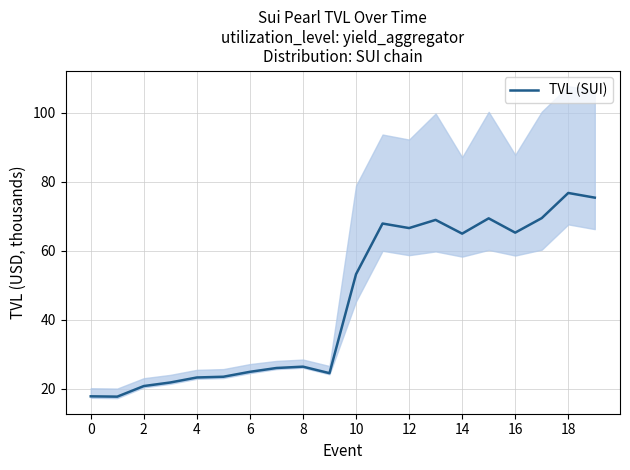

The value of TVL (SUI) at 8 is 38.4. True or false?

False